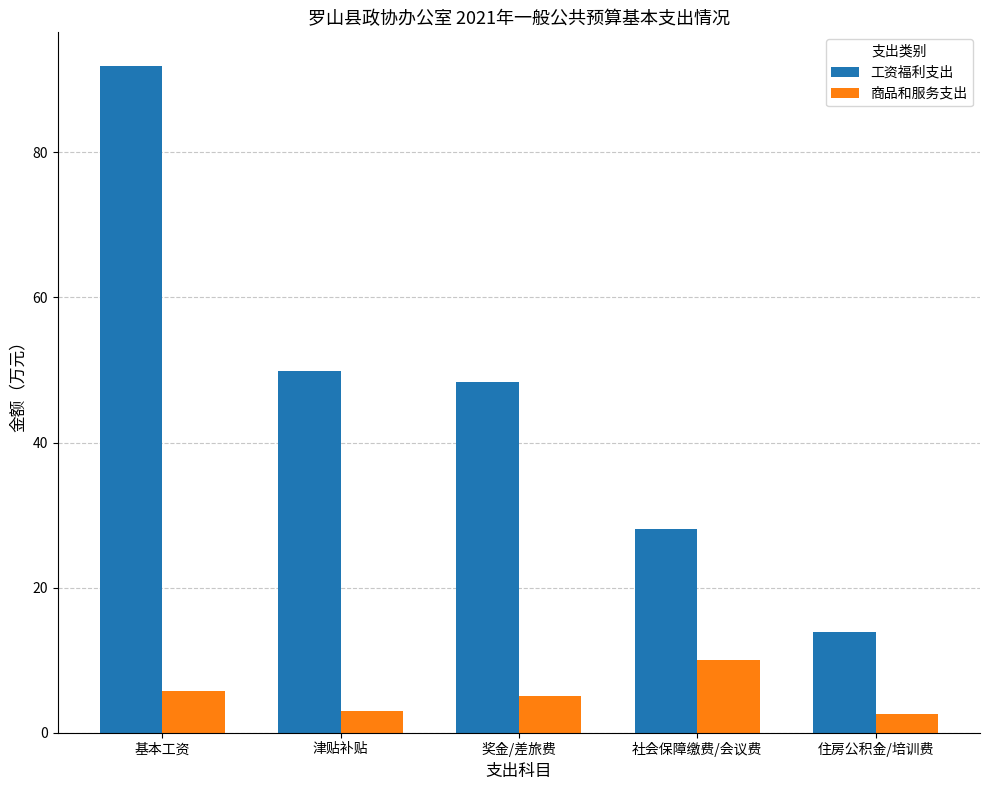

What is the difference between the maximum and minimum values in the 商品和服务支出 series?

7.5